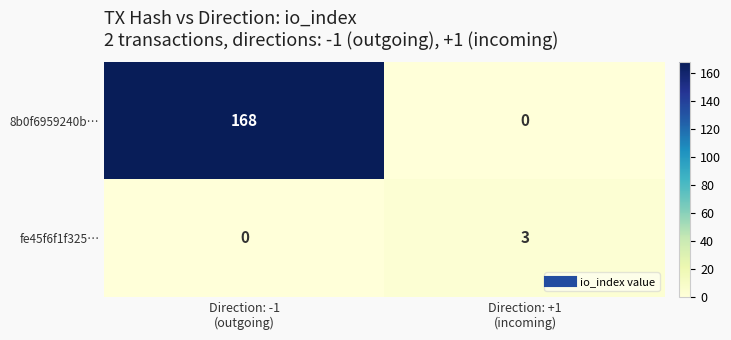

What is the greatest value displayed?

168